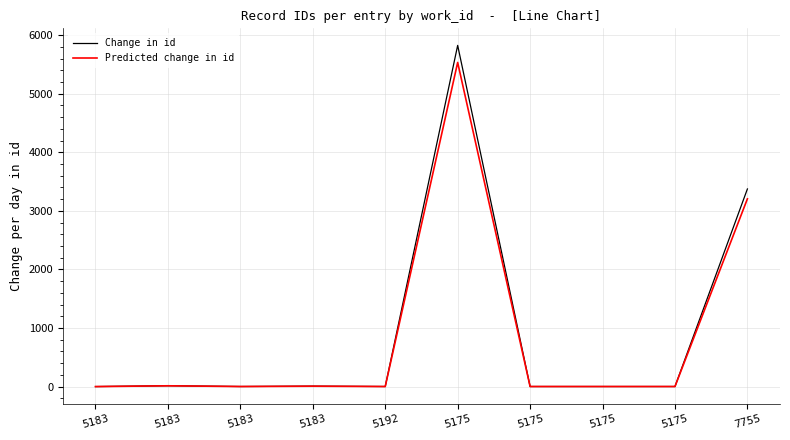

Is this an area chart (filled region under the line)?

No